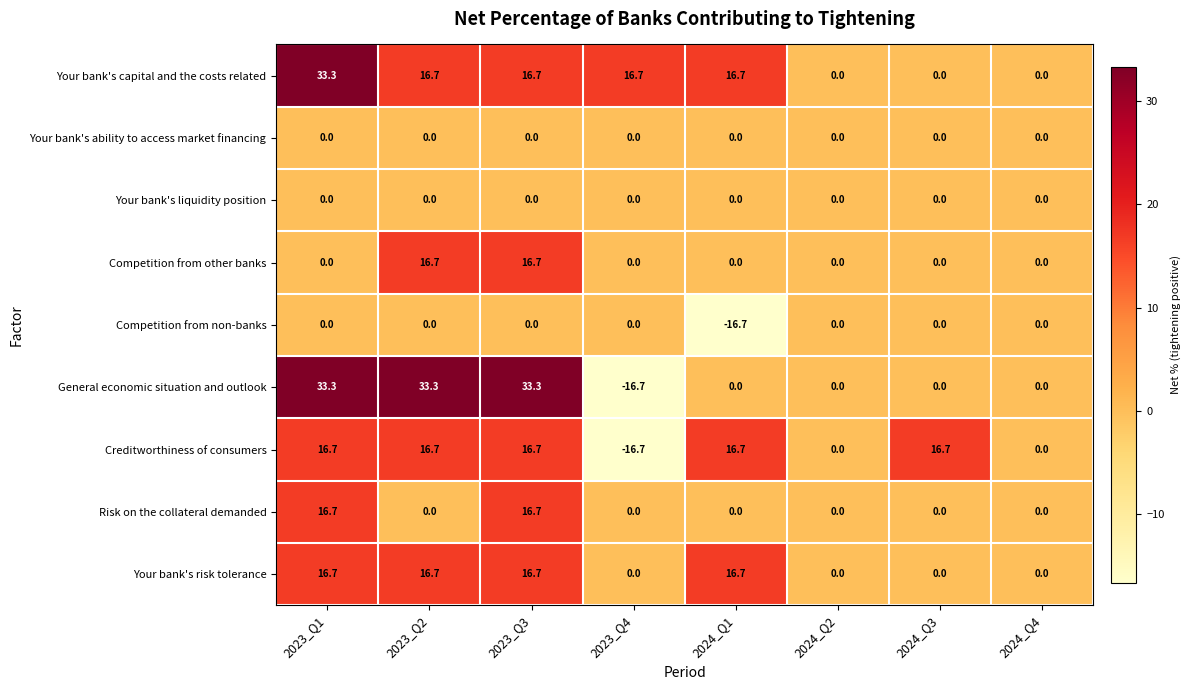

How many values in the Your bank's capital and the costs related series exceed 16?

5